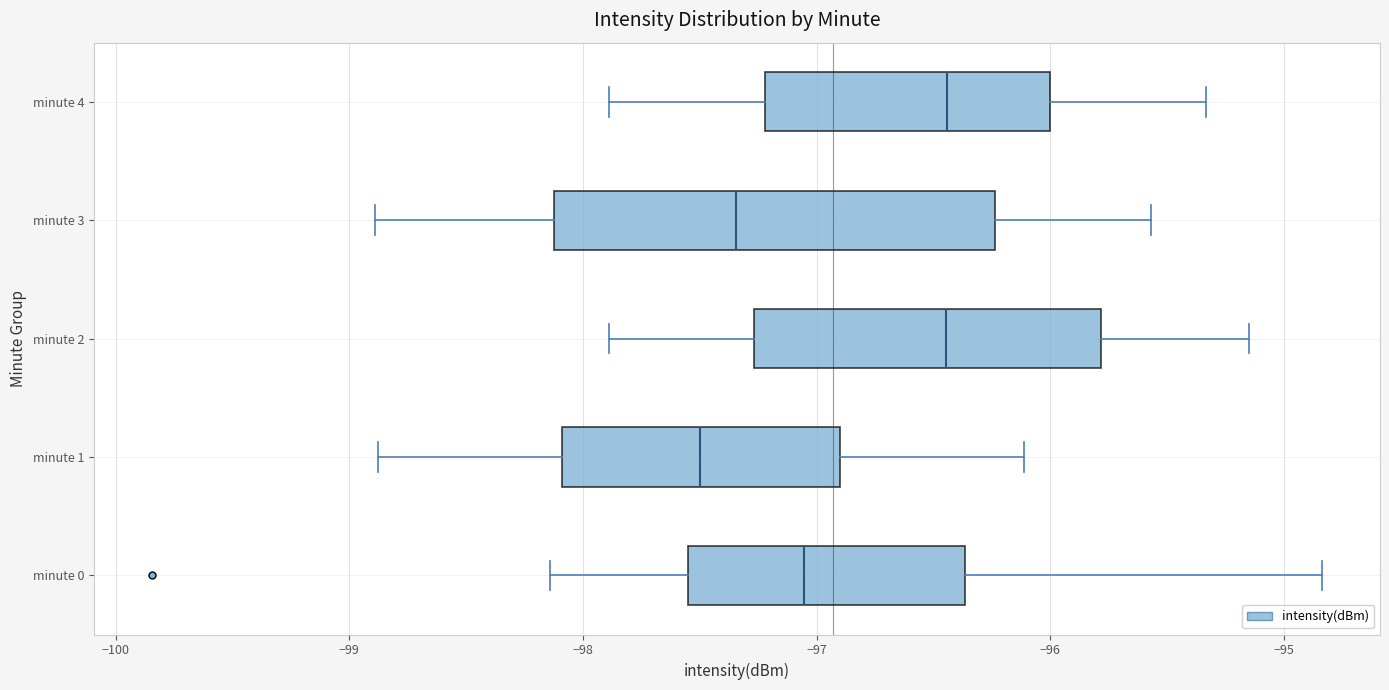

Reading bottom to top, transcribe this box plot: for each box, give where its median line is, the range the box spans, and where its two whiskers end, as read against the x-axis. The values are not printed on the chart, so give them approximately, as read against the axis.

minute 0: median -97.1, box -97.6 to -96.4, whiskers -98.1 to -94.8
minute 1: median -97.5, box -98.1 to -96.9, whiskers -98.9 to -96.1
minute 2: median -96.4, box -97.3 to -95.8, whiskers -97.9 to -95.1
minute 3: median -97.3, box -98.1 to -96.2, whiskers -98.9 to -95.6
minute 4: median -96.4, box -97.2 to -96.0, whiskers -97.9 to -95.3